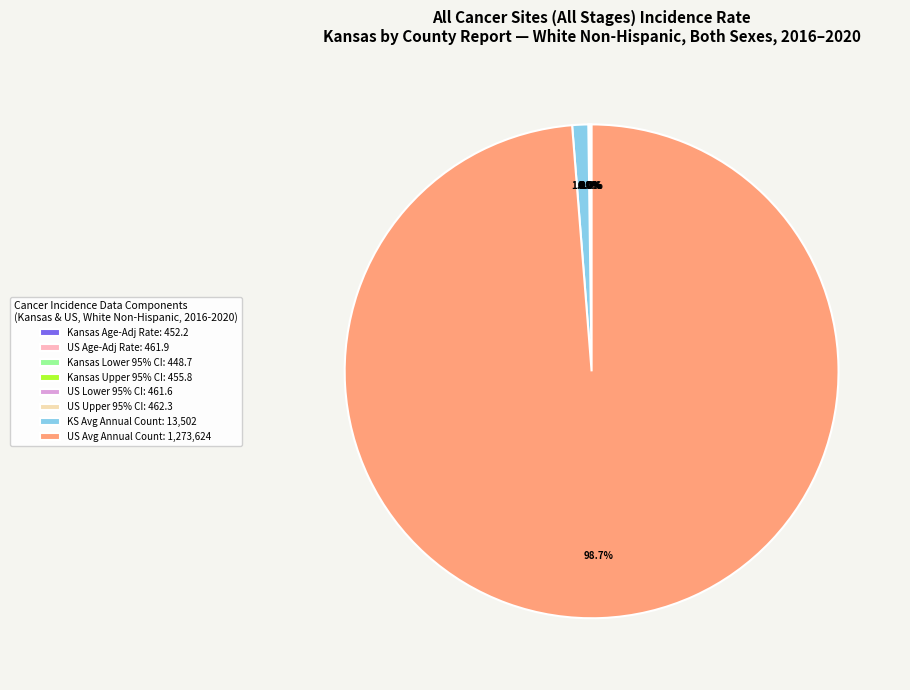

Do US Avg Annual Count: 1,273,624 and KS Avg Annual Count: 13,502 together represent more than half of the pie?

Yes